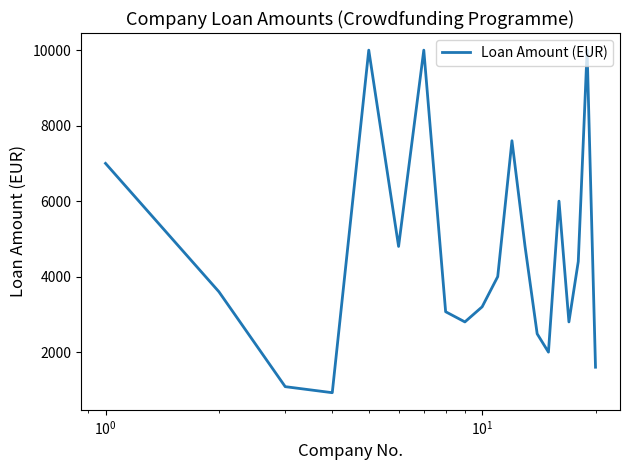

What is the greatest value displayed?

10000